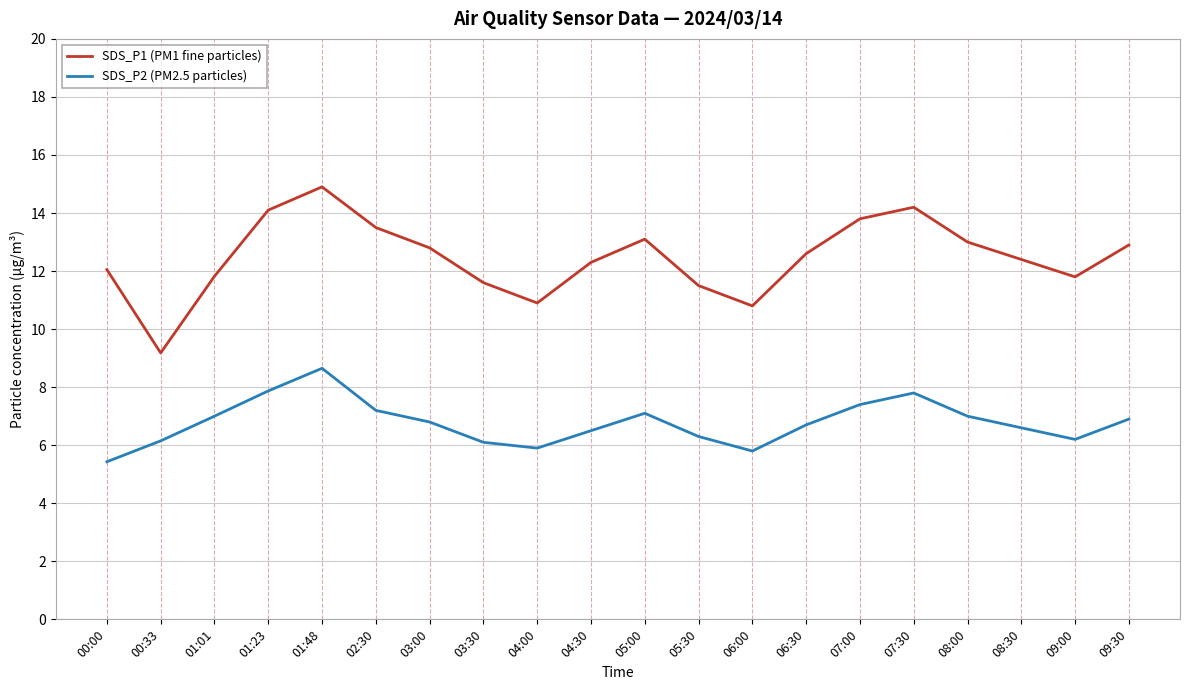

True or false: SDS_P1 (PM1 fine particles) and SDS_P2 (PM2.5 particles) intersect in this chart.

False